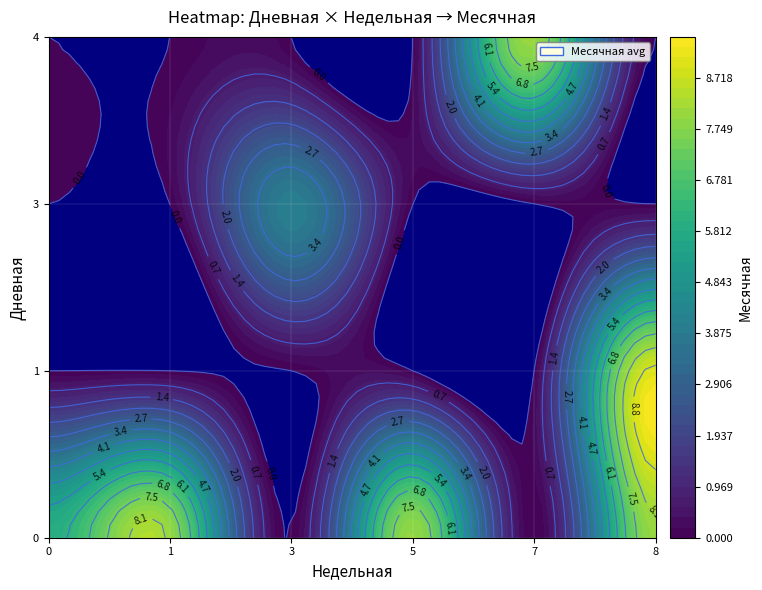

What is the sum of all 1 values?

5